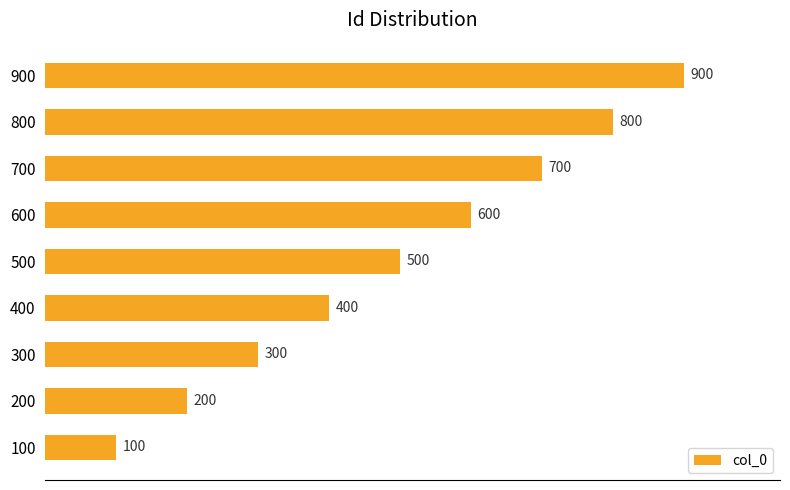

What is the change in value from 400 to 800?

+400